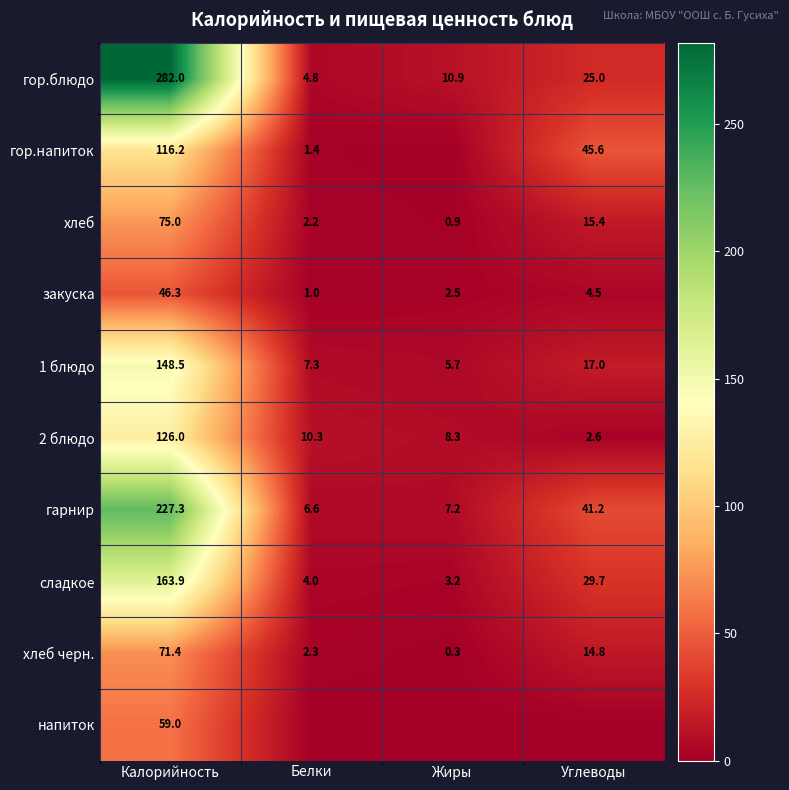

What is the spread (max minus min) of values at Калорийность?

235.7